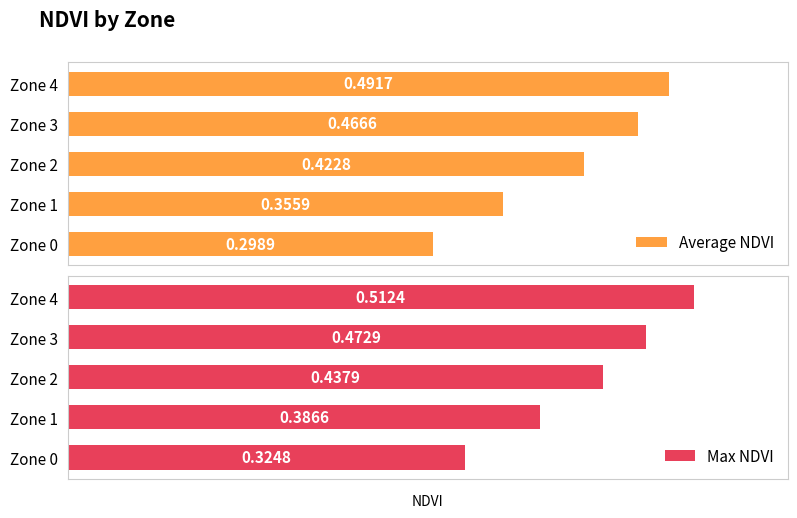

What is the value of the Max NDVI bar at the 2nd from the left?

0.4